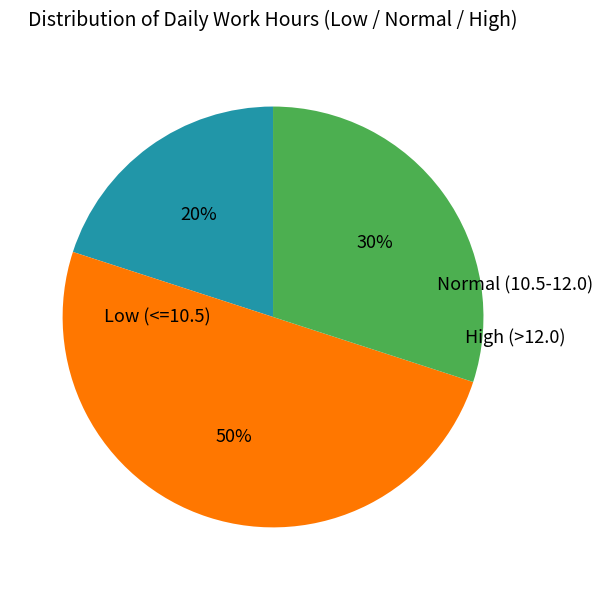

How many segments does this pie chart have?

3